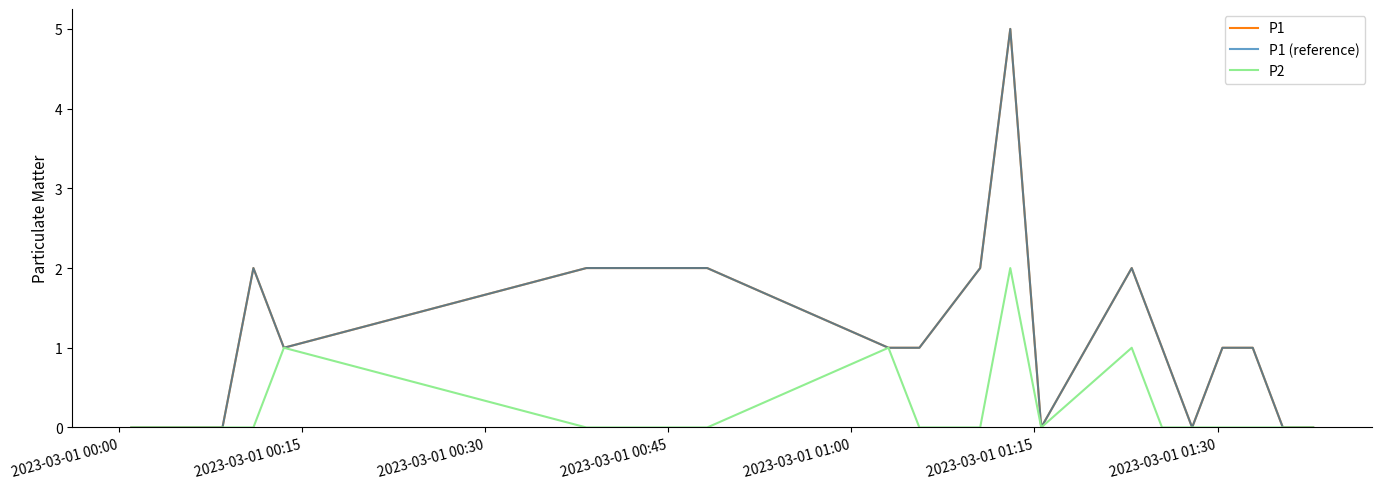

Is this an area chart (filled region under the line)?

No